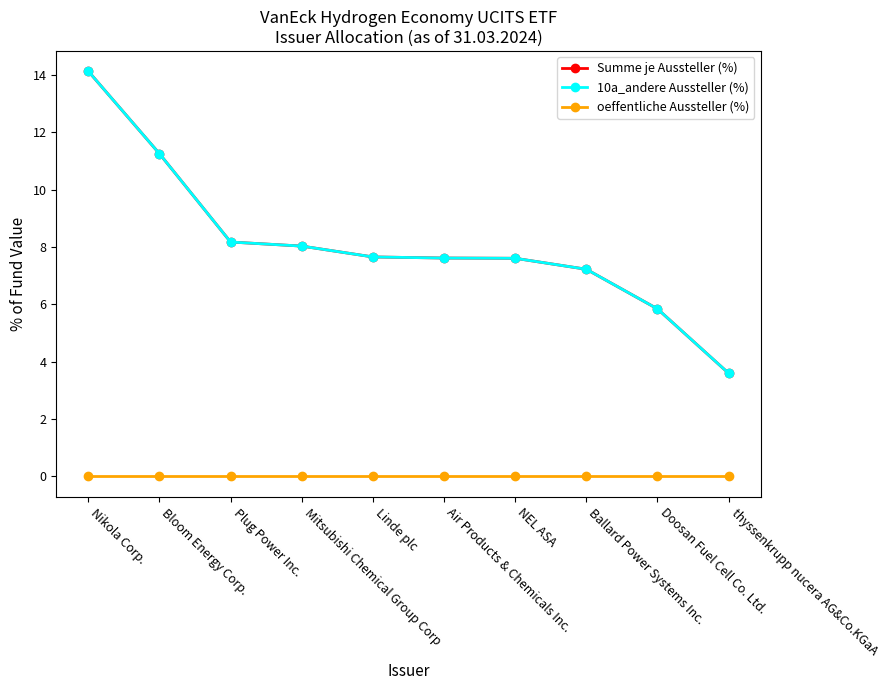

What is the sum of the 10a_andere Aussteller (%) values at Mitsubishi Chemical Group Corp and Nikola Corp.?

22.2